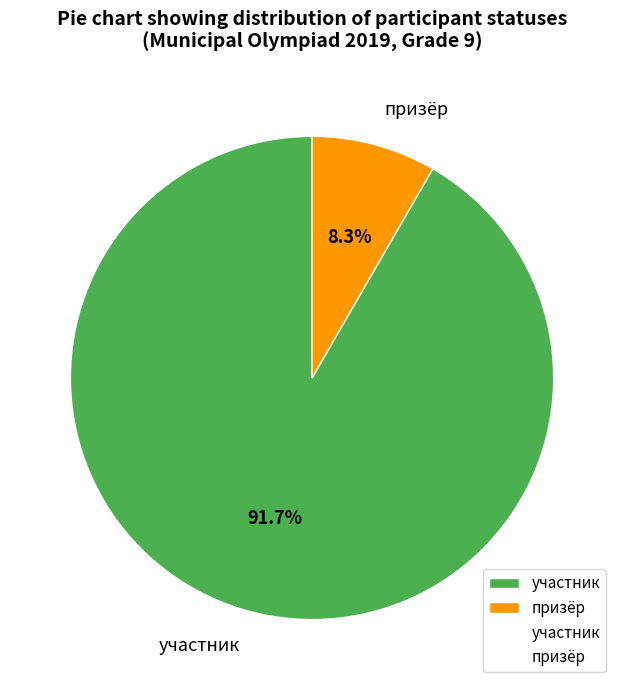

Does участник account for over 50% of the chart?

Yes